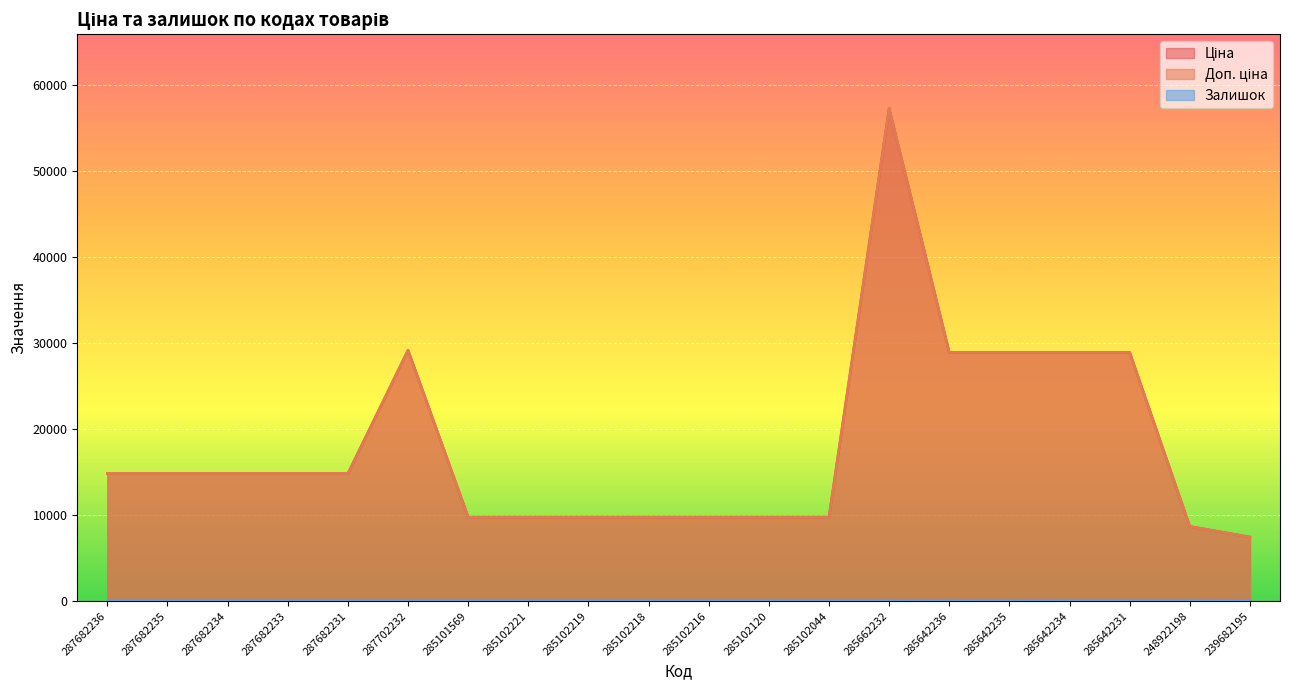

Is the value of Ціна at 287682235 greater than the value of Залишок at 285642236?

Yes